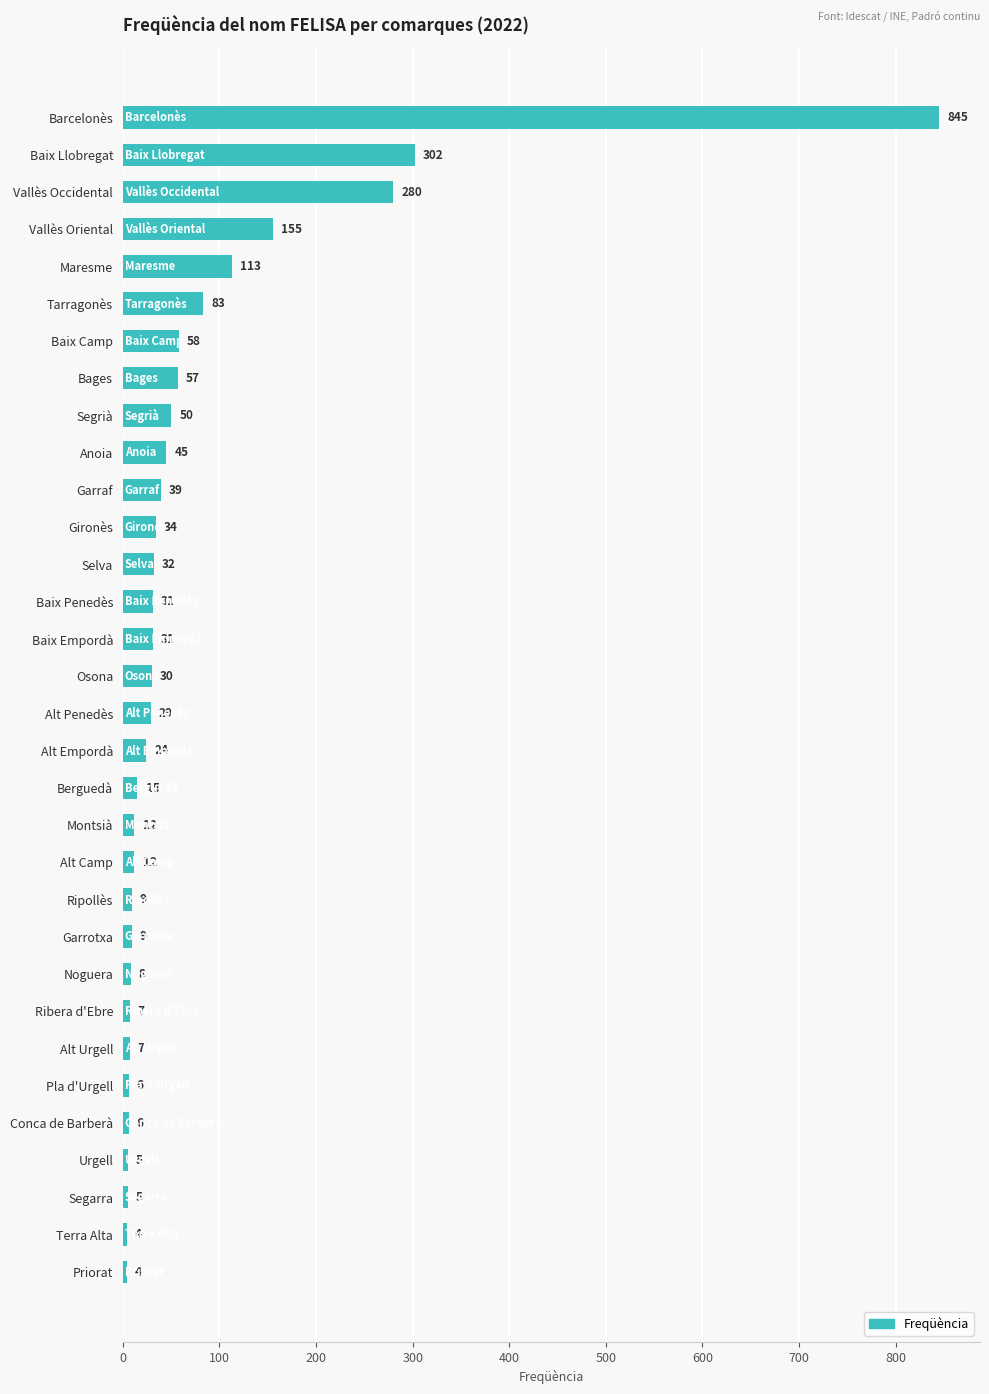

What is the approximate value at Priorat?

4